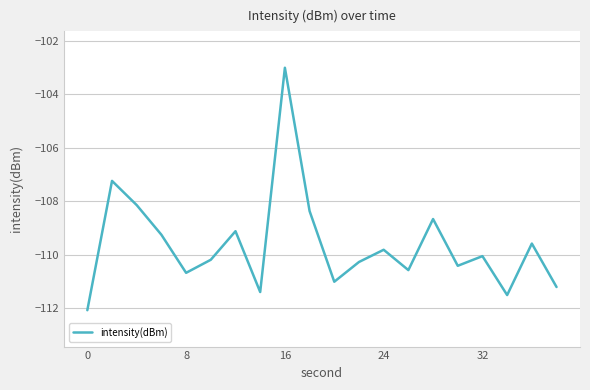

What is the minimum value shown in the chart?

-112.1